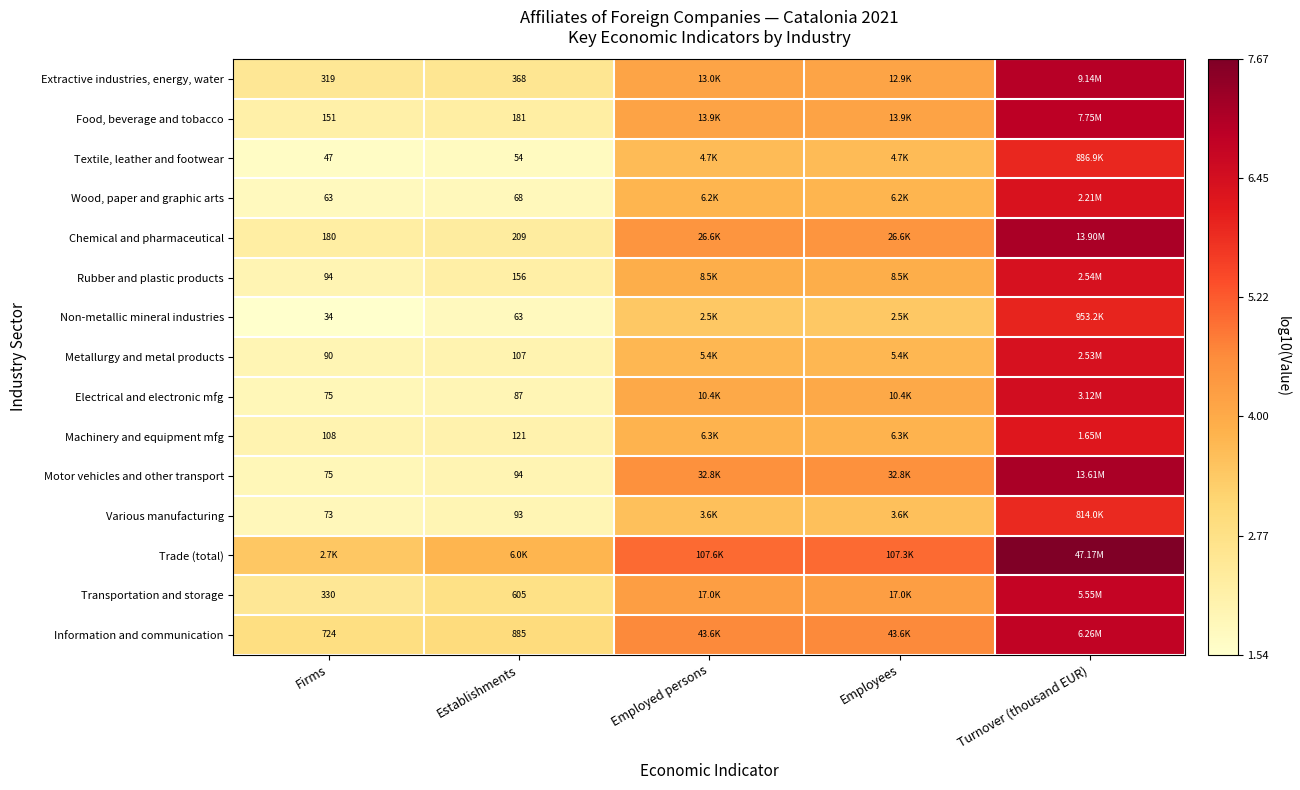

Is the value of Food, beverage and tobacco at Establishments greater than the value of Textile, leather and footwear at Establishments?

Yes